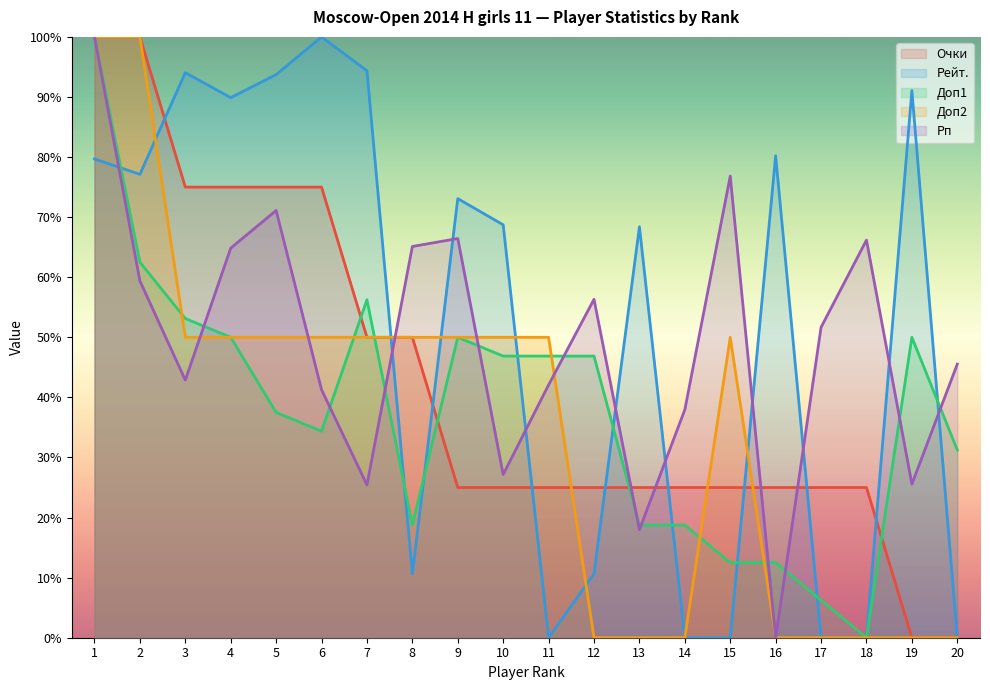

What is the difference between the highest and lowest values at 19?

91.1